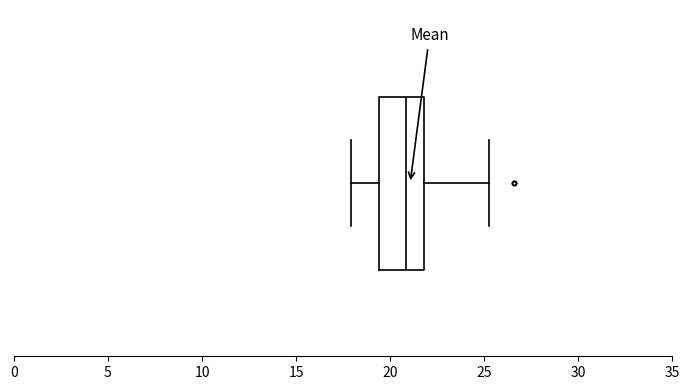

Read this box plot against the x-axis: the position of the median line, the range covered by the box, and the ends of both whiskers. The values are not printed on the chart, so give them approximately, as read against the axis.

median 21.0, box 19.5 to 22.0, whiskers 18.0 to 25.0